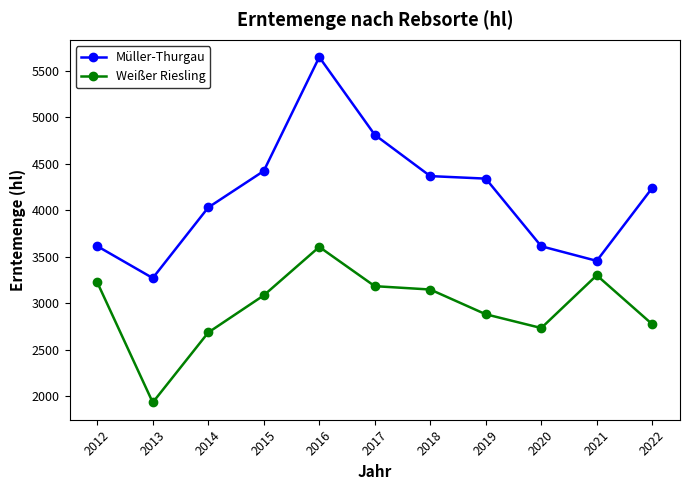

The value of Müller-Thurgau at 2014 is 1200. True or false?

False